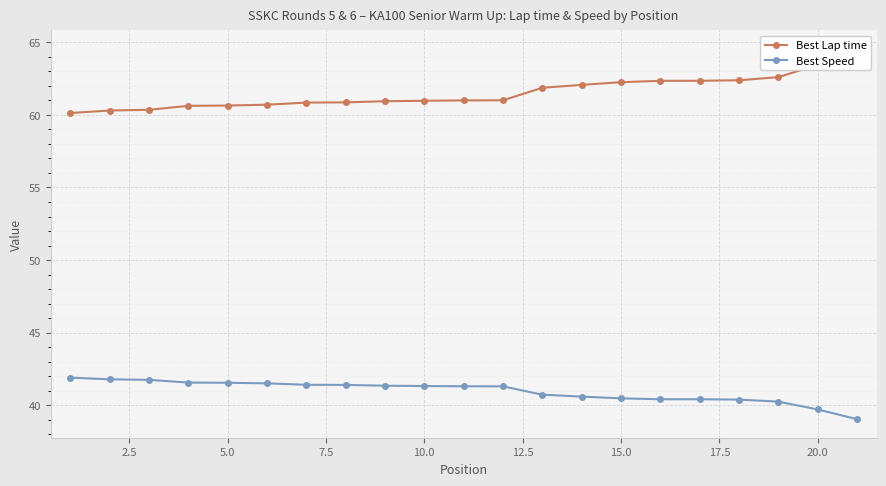

Is it true that Best Speed equals 41.6 at 5.0?

True